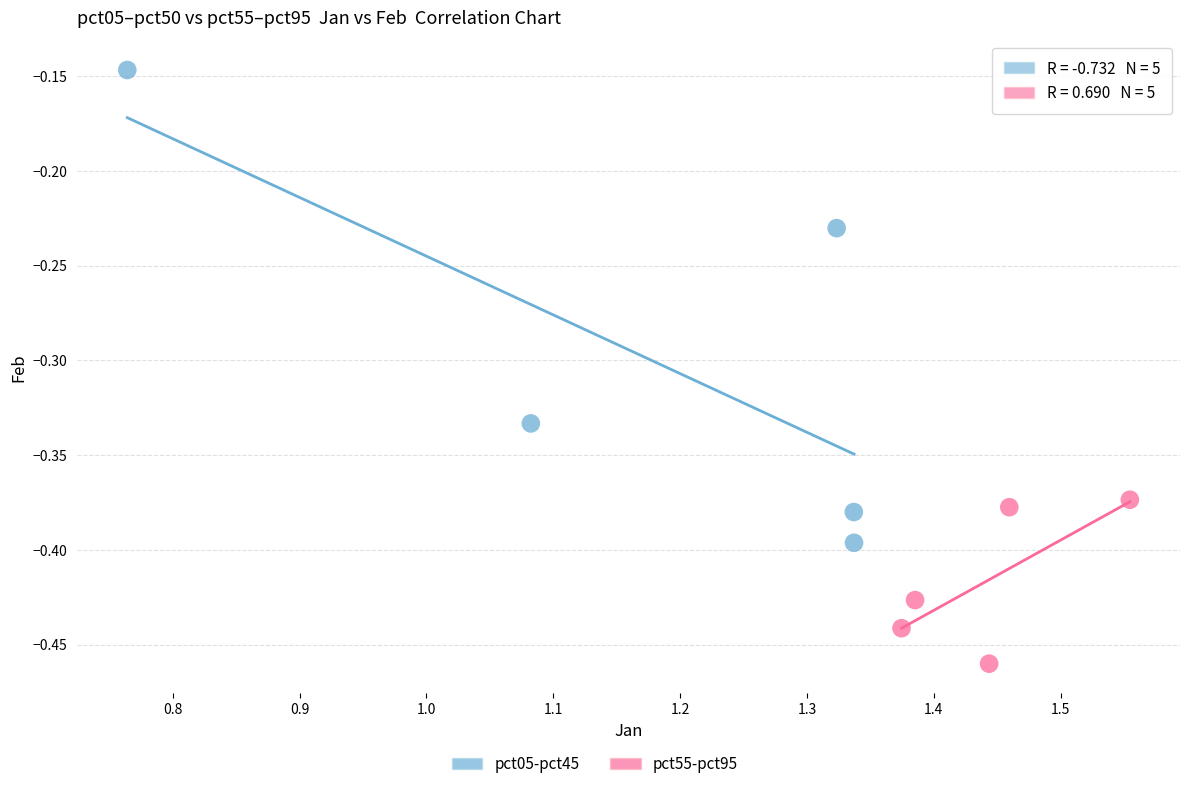

Which series contains the highest Y value?

pct05-pct45